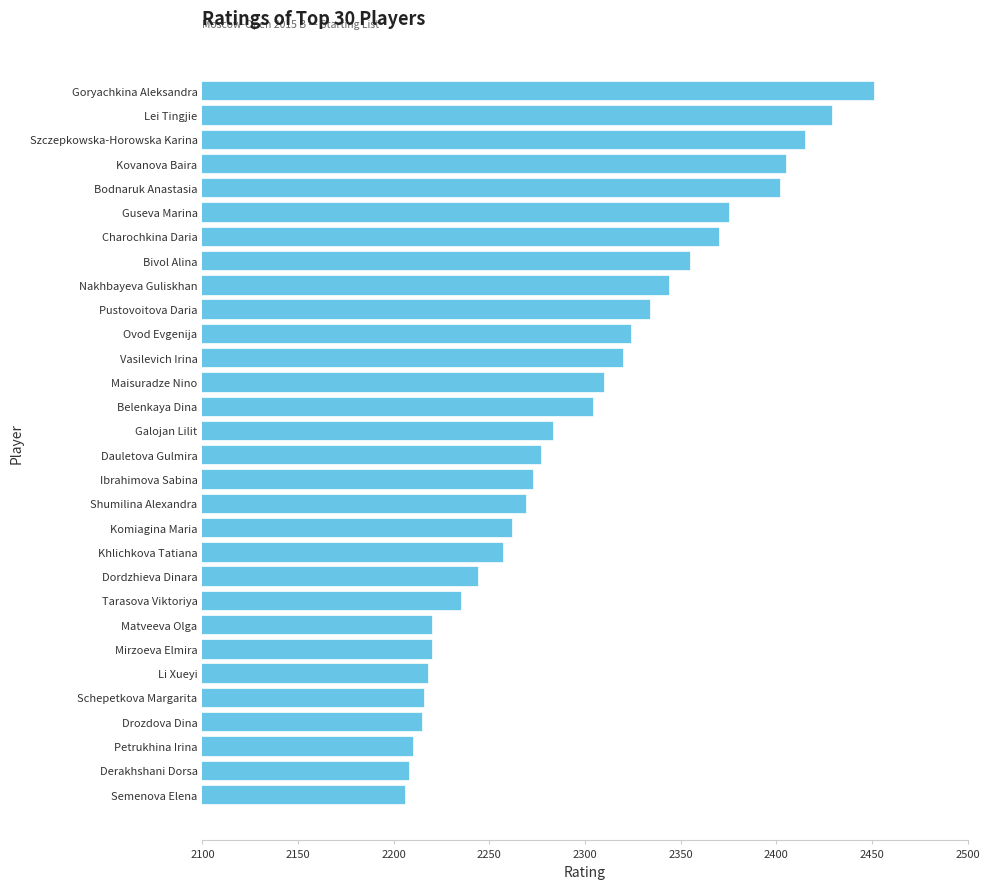

Does the chart contain stacked bars?

No